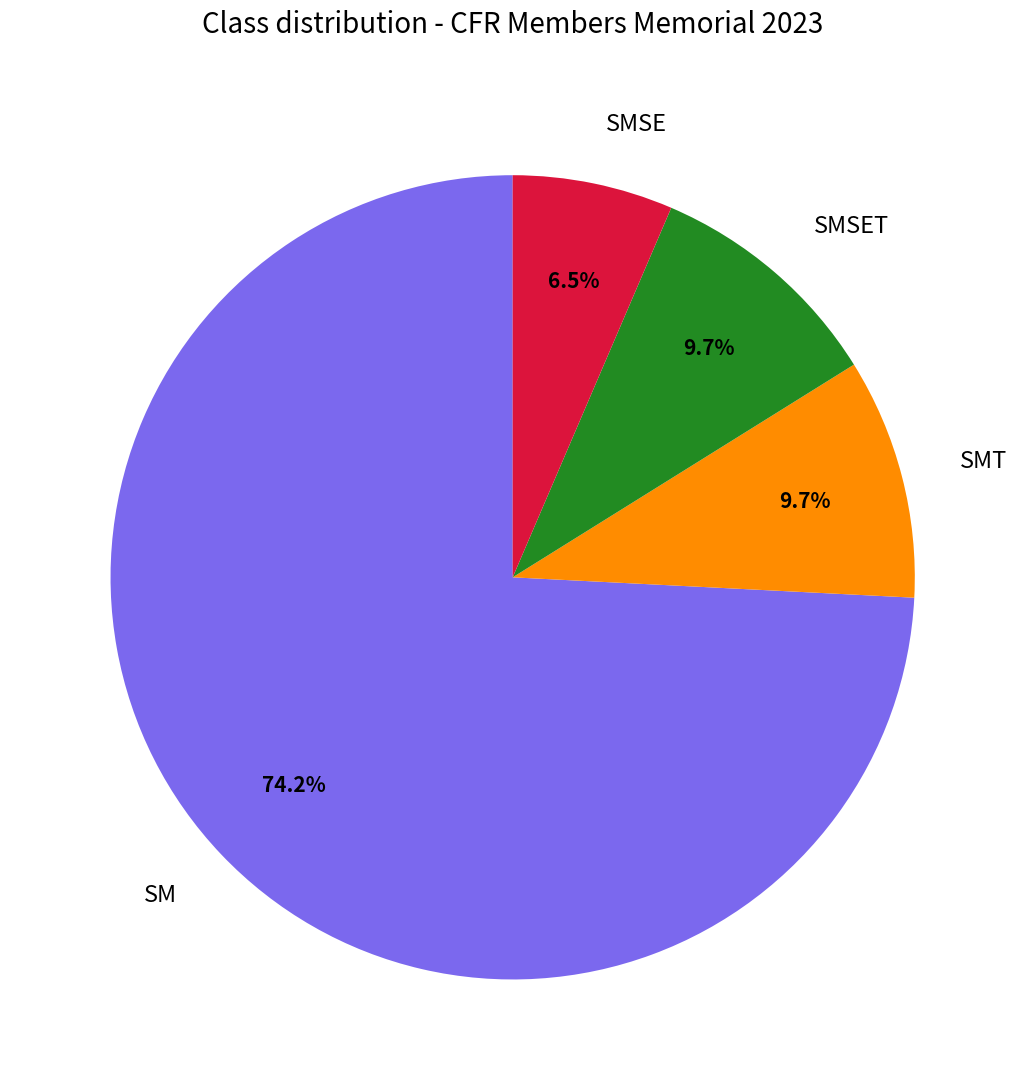

Which category accounts for the majority?

SM